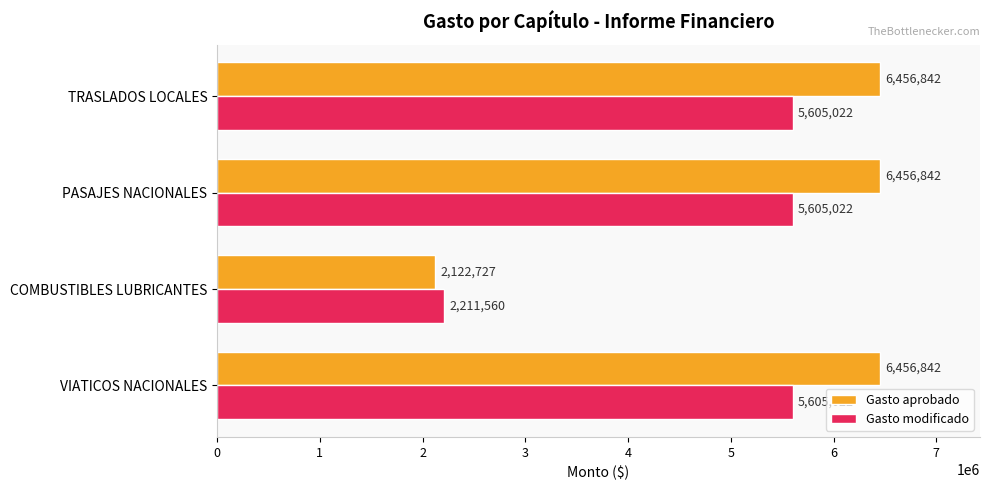

At how many categories does at least one series exceed 4772533?

3